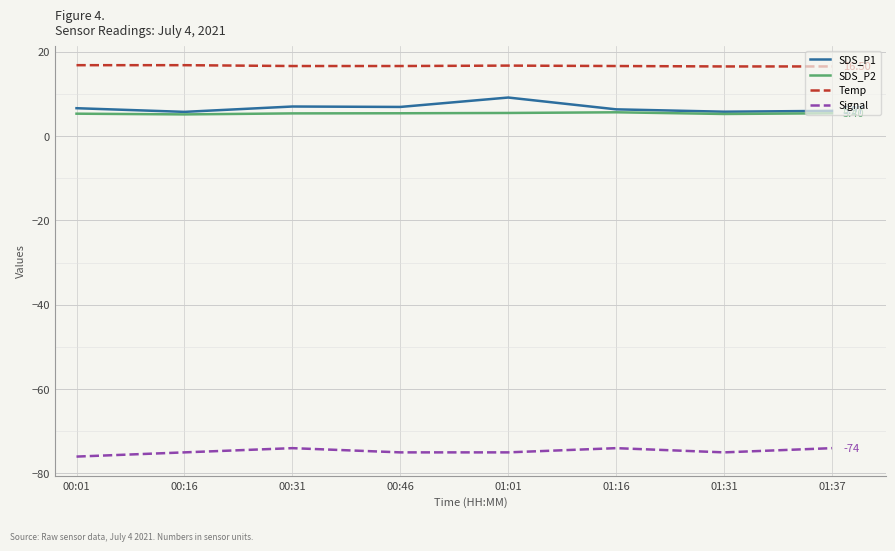

What value does the Signal series have at 00:16?

-75.0